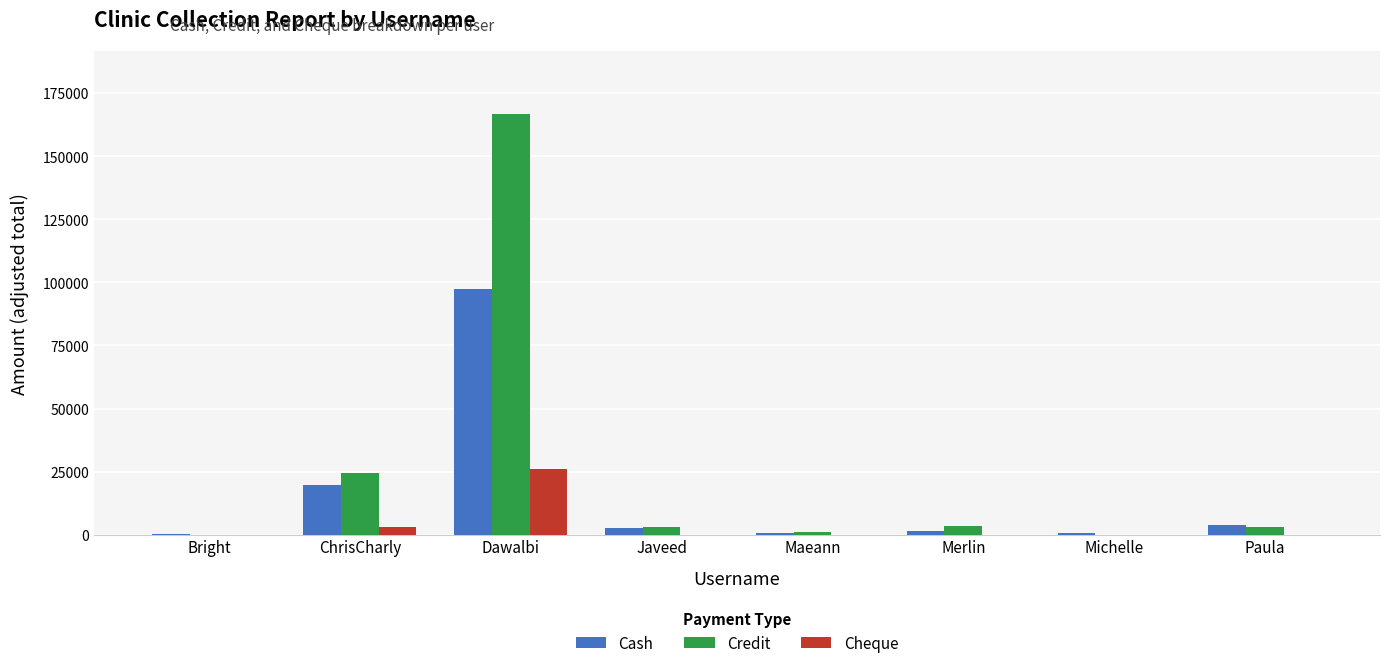

At which label is Cash closest to 48822?

ChrisCharly